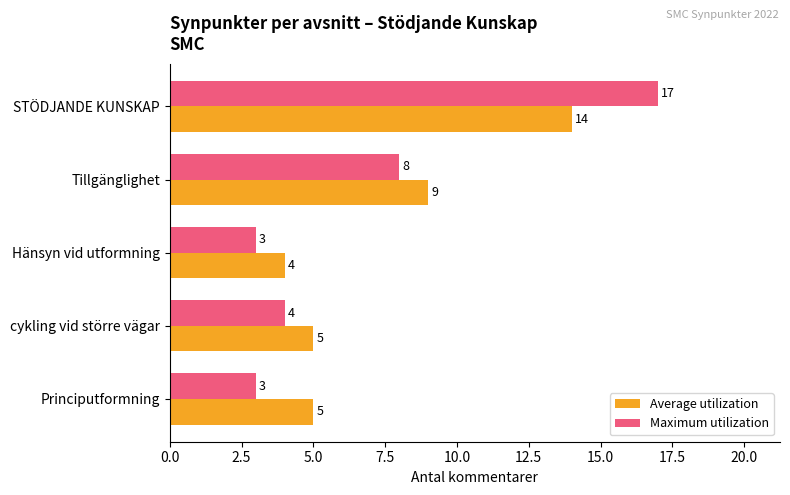

Which series has the largest range (max minus min)?

Maximum utilization